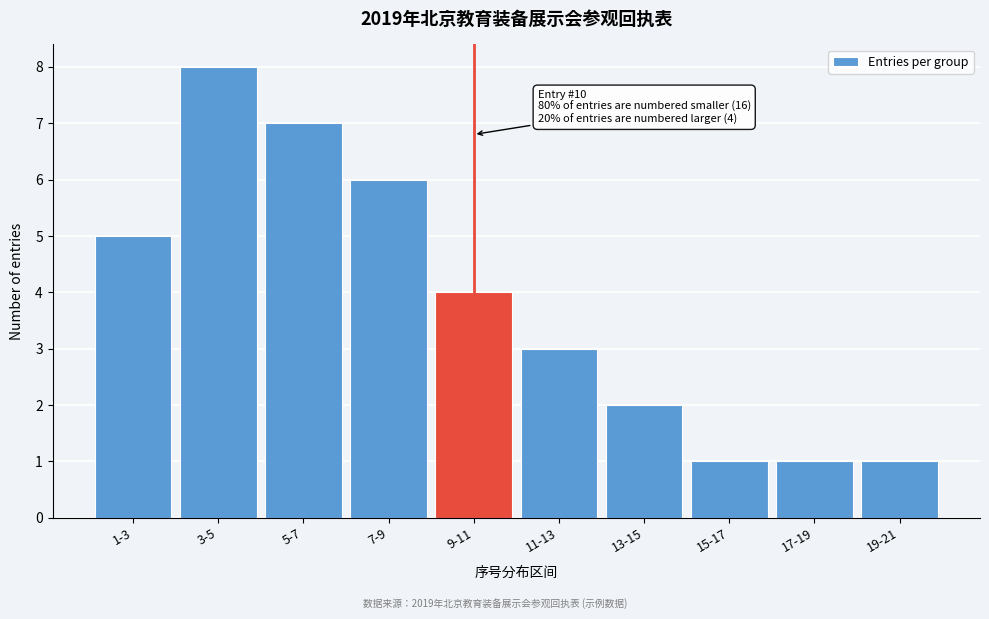

Reading left to right, extract all data points from this chart.

5	8	7	6	4	3	2	1	1	1